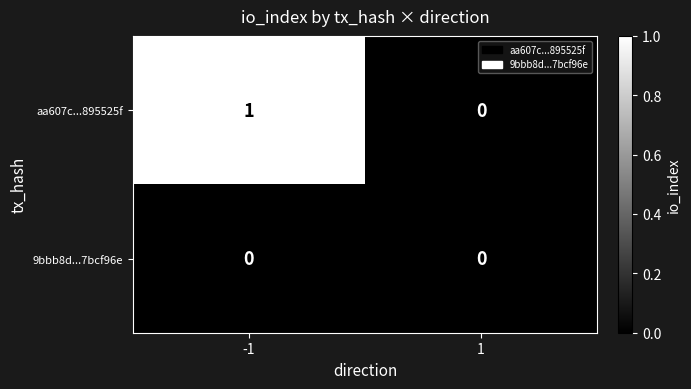

Between -1 and 1, which series saw the biggest shift?

aa607c...895525f